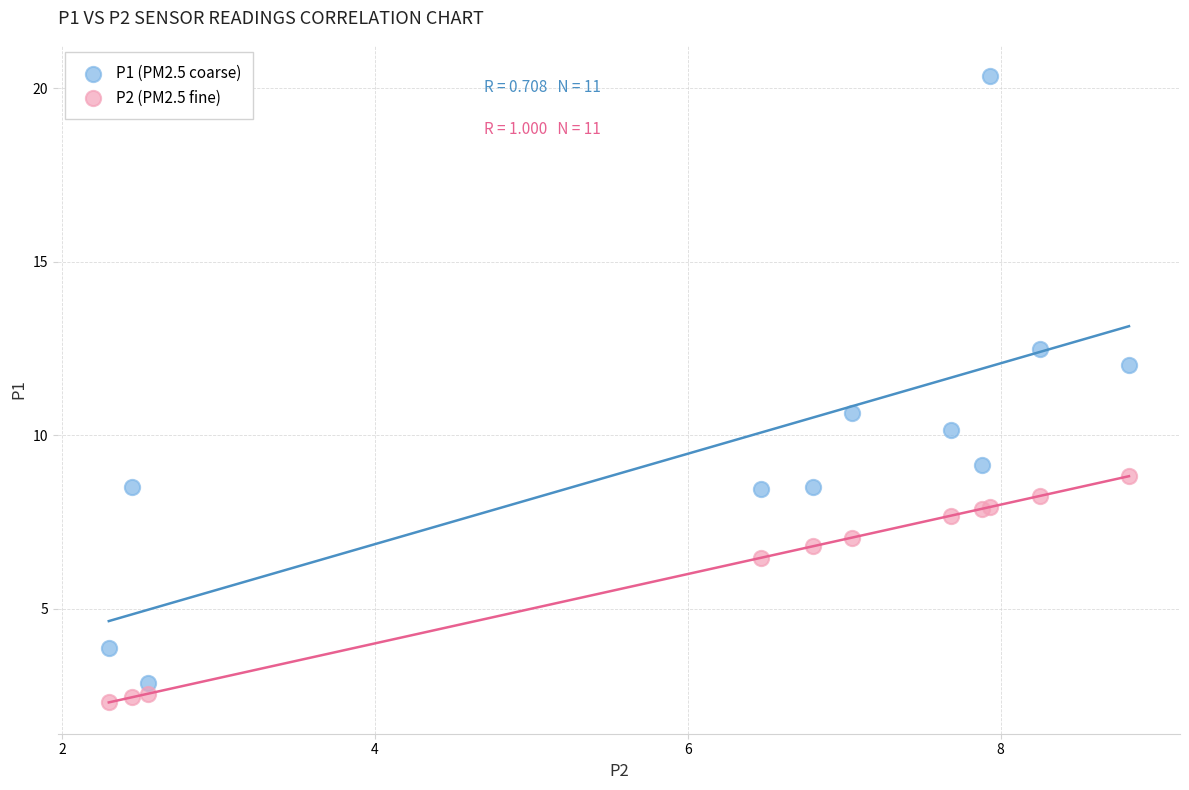

What are all the series names shown in the legend?

P1 (PM2.5 coarse), P2 (PM2.5 fine)